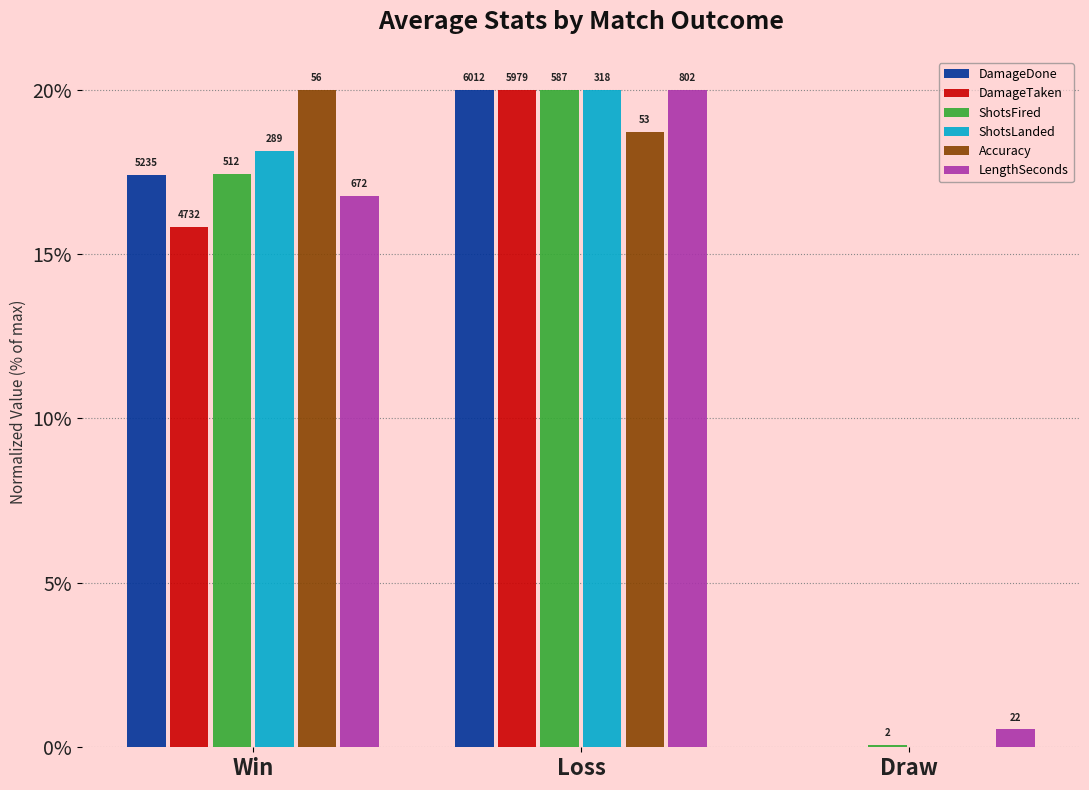

Where is ShotsFired nearest to the value 10?

Win